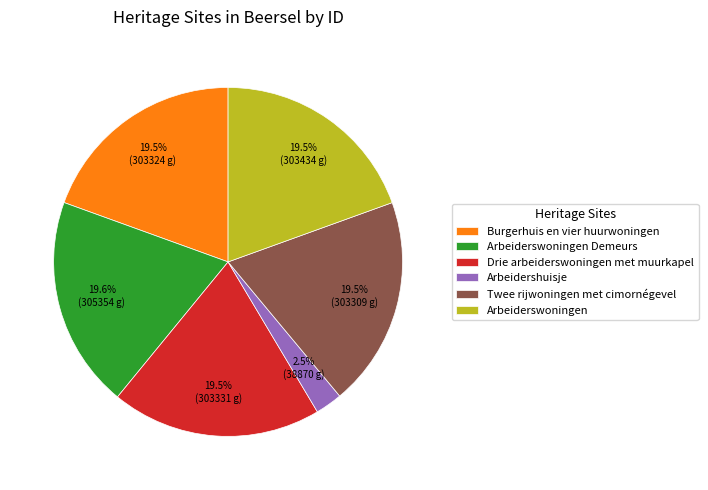

Is Arbeidershuisje the majority of the pie?

No